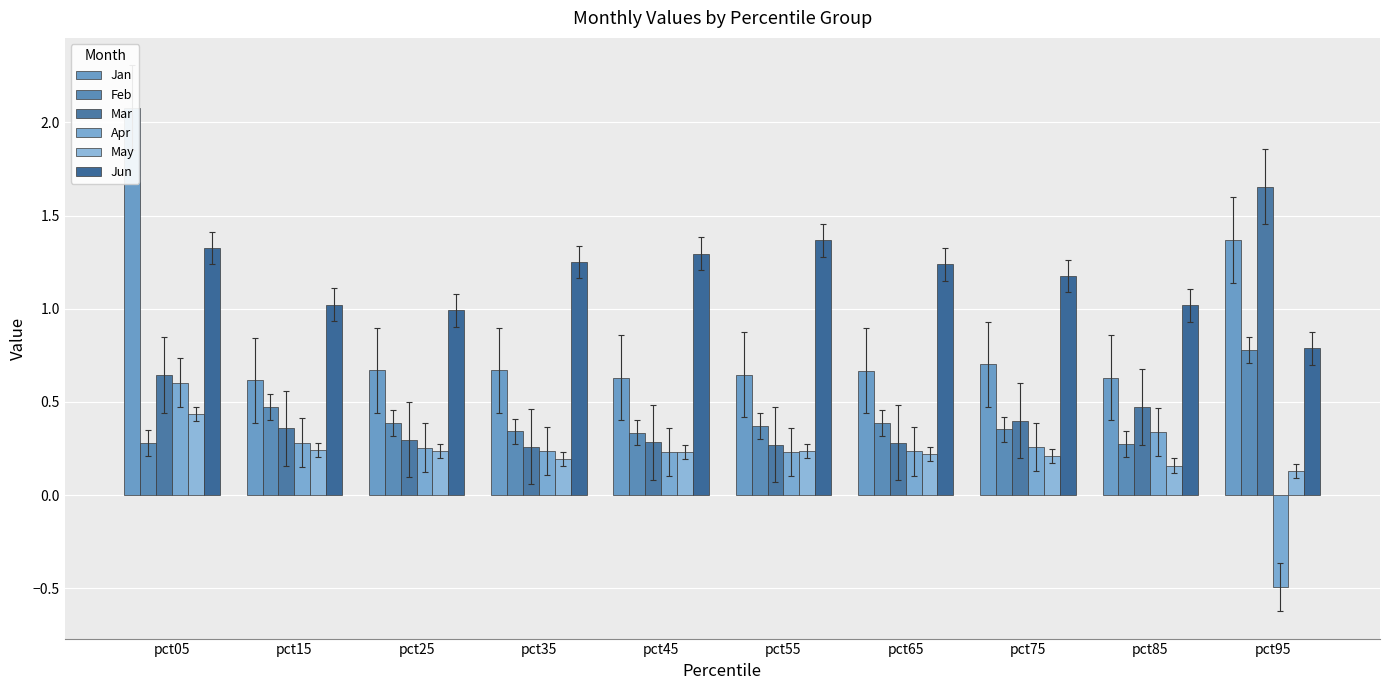

Reading left to right, transcribe all the data shown in this chart.

Jan: pct05=2.1	pct15=0.6	pct25=0.7	pct35=0.7	pct45=0.6	pct55=0.6	pct65=0.7	pct75=0.7	pct85=0.6	pct95=1.4
Feb: pct05=0.3	pct15=0.5	pct25=0.4	pct35=0.3	pct45=0.3	pct55=0.4	pct65=0.4	pct75=0.4	pct85=0.3	pct95=0.8
Mar: pct05=0.6	pct15=0.4	pct25=0.3	pct35=0.3	pct45=0.3	pct55=0.3	pct65=0.3	pct75=0.4	pct85=0.5	pct95=1.7
Apr: pct05=0.6	pct15=0.3	pct25=0.3	pct35=0.2	pct45=0.2	pct55=0.2	pct65=0.2	pct75=0.3	pct85=0.3	pct95=-0.5
May: pct05=0.4	pct15=0.2	pct25=0.2	pct35=0.2	pct45=0.2	pct55=0.2	pct65=0.2	pct75=0.2	pct85=0.2	pct95=0.1
Jun: pct05=1.3	pct15=1.0	pct25=1.0	pct35=1.3	pct45=1.3	pct55=1.4	pct65=1.2	pct75=1.2	pct85=1.0	pct95=0.8